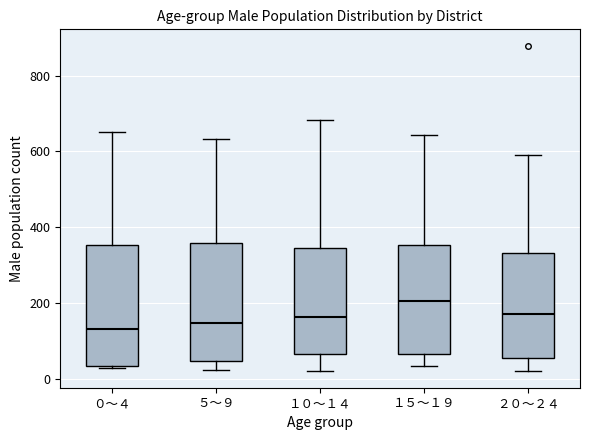

Where is the upper edge of the box for ０～４ on the y-axis? The values are not printed on the chart, so give them approximately, as read against the axis.

360